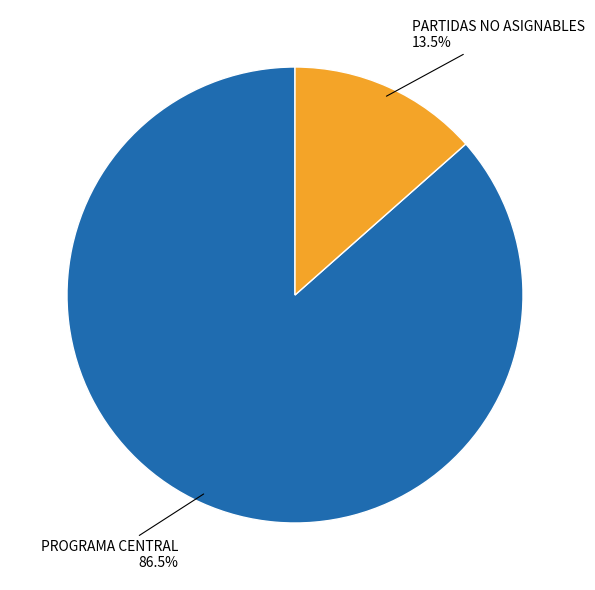

To the nearest percent, what is the difference between the largest and smallest slice percentages?

73%